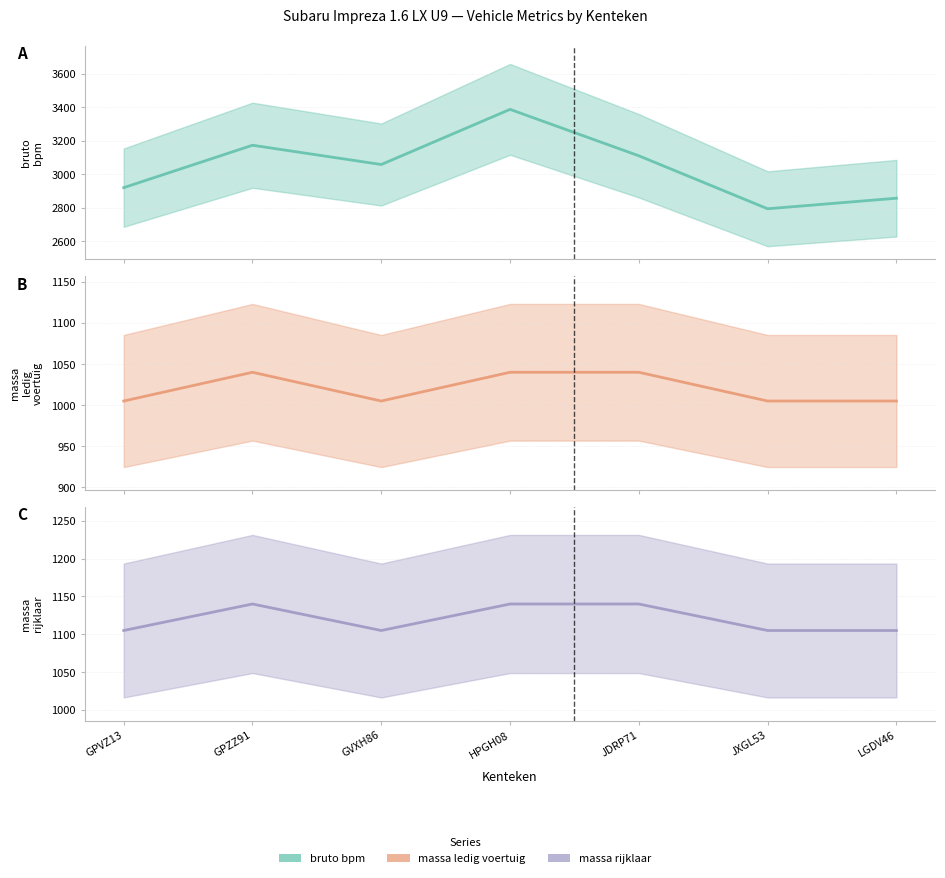

In massa_ledig_voertuig, how many points are lower than both neighbors (excluding endpoints)?

1